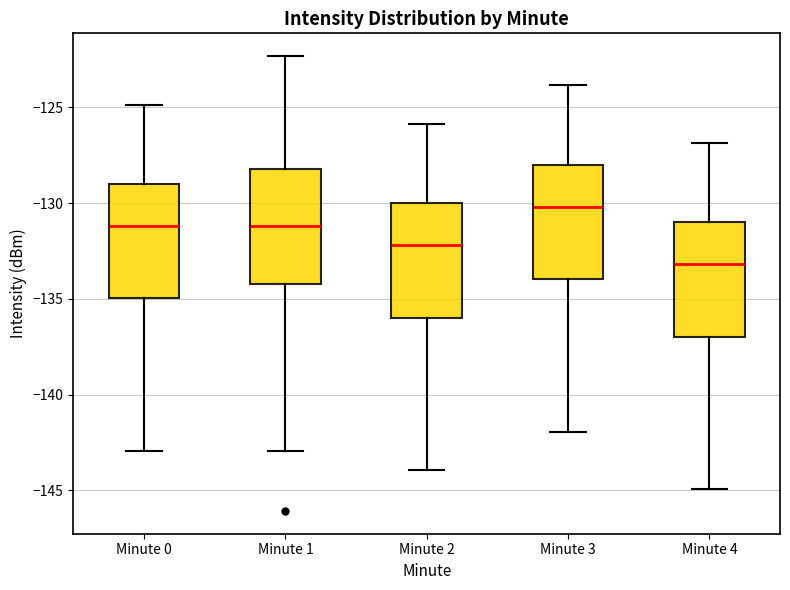

Reading left to right, transcribe this box plot: for each box, give where its median line is, the range the box spans, and where its two whiskers end, as read against the y-axis. The values are not printed on the chart, so give them approximately, as read against the axis.

Minute 0: median -131.0, box -135.0 to -129.0, whiskers -143.0 to -125.0
Minute 1: median -131.0, box -134.0 to -128.0, whiskers -143.0 to -122.5
Minute 2: median -132.0, box -136.0 to -130.0, whiskers -144.0 to -126.0
Minute 3: median -130.0, box -134.0 to -128.0, whiskers -142.0 to -124.0
Minute 4: median -133.0, box -137.0 to -131.0, whiskers -145.0 to -127.0